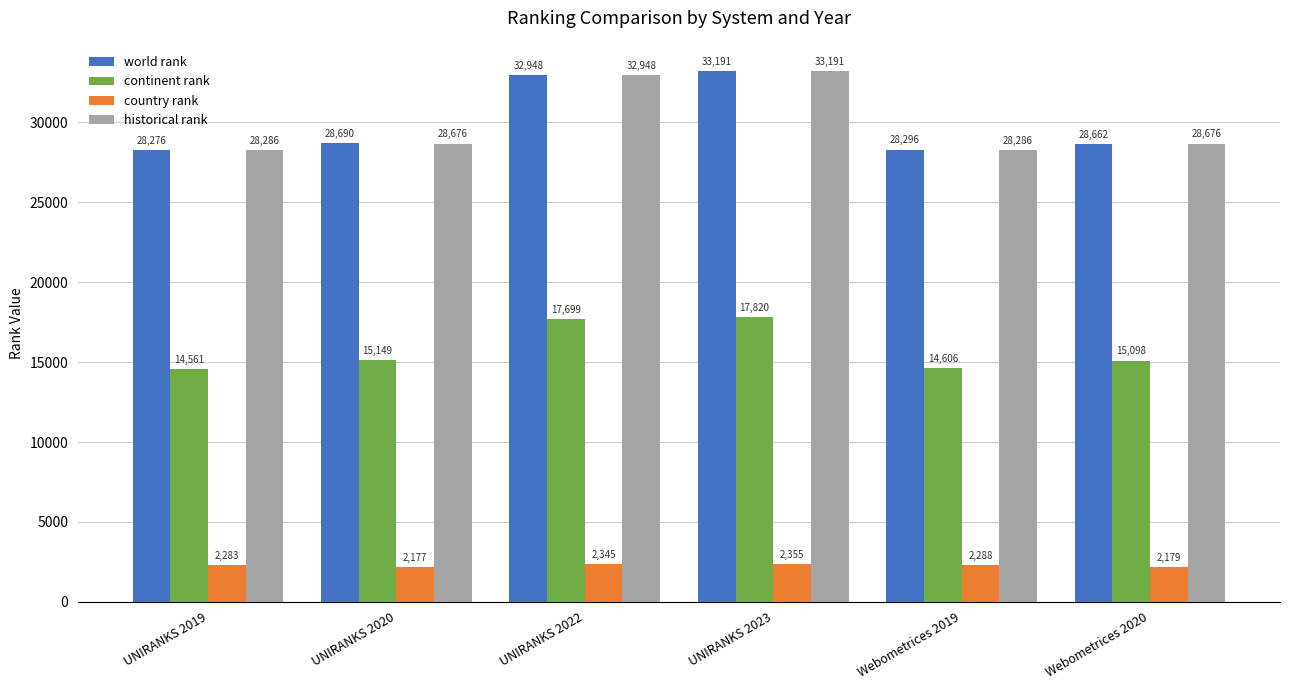

Is the value of country rank at UNIRANKS 2023 greater than the value of continent rank at UNIRANKS 2019?

No